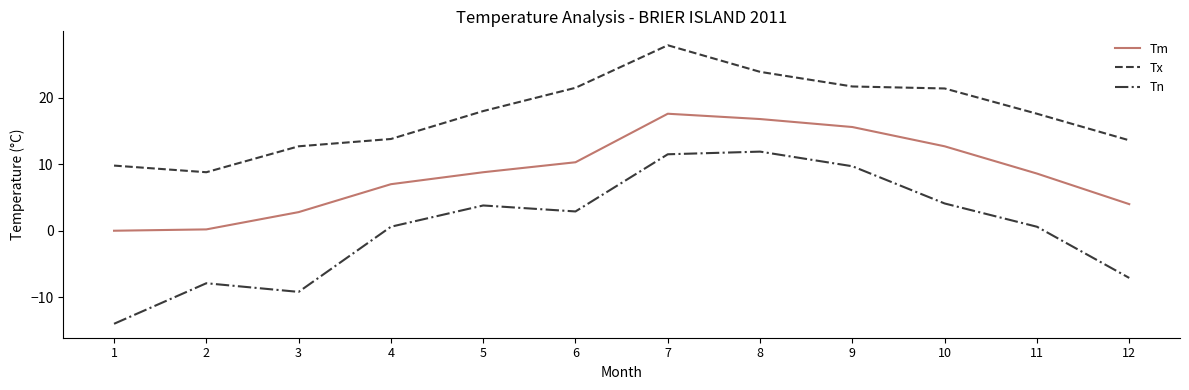

In Tn, how many points are lower than both neighbors (excluding endpoints)?

2